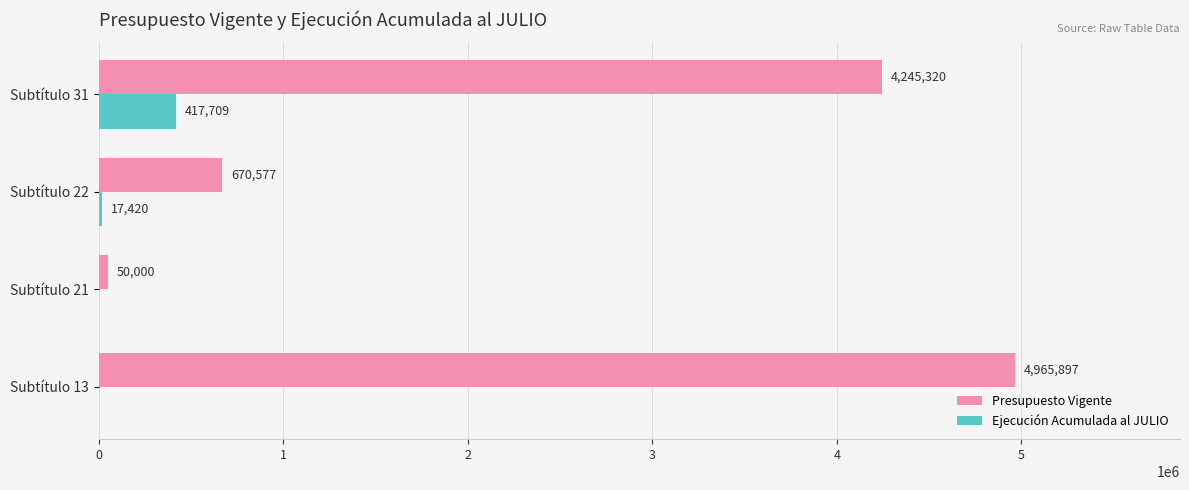

Is it true that Presupuesto Vigente equals 2773054 at Subtítulo 31?

False